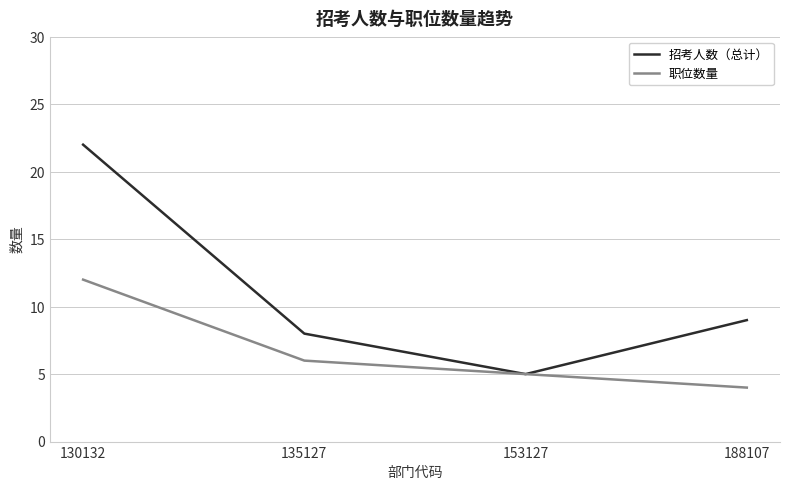

Which series has the widest spread of values?

招考人数（总计）